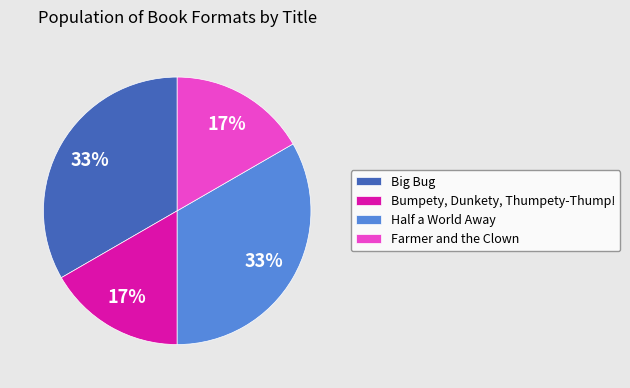

Does Big Bug represent more than half of the total?

No